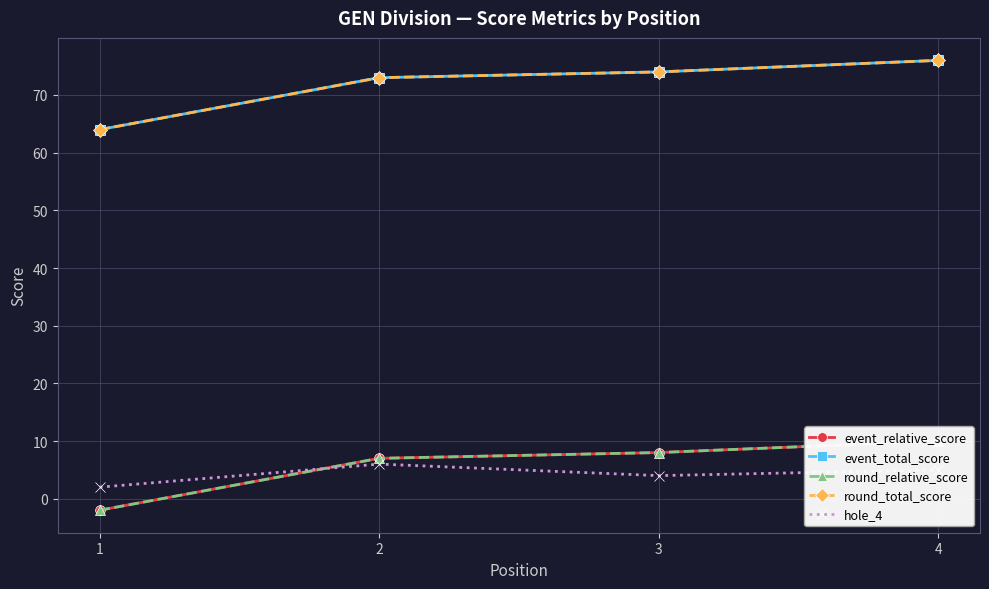

What is the average value of the event_relative_score series?

6